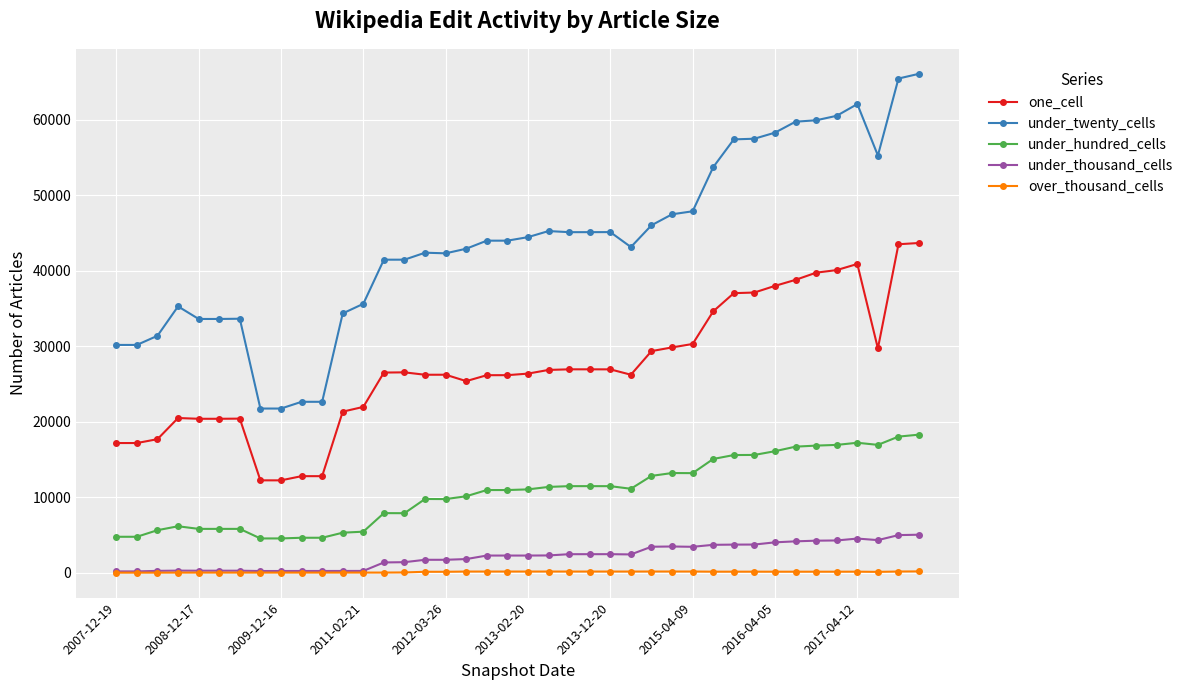

True or false: under_thousand_cells and one_cell cross at least once.

False